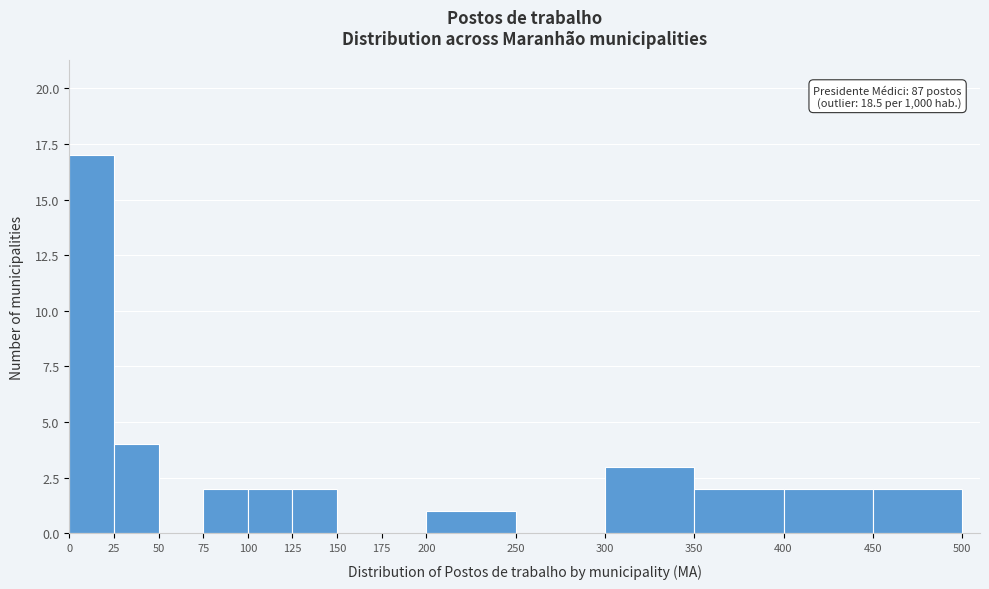

Which range on the x-axis has the tallest bar?

0 to 25